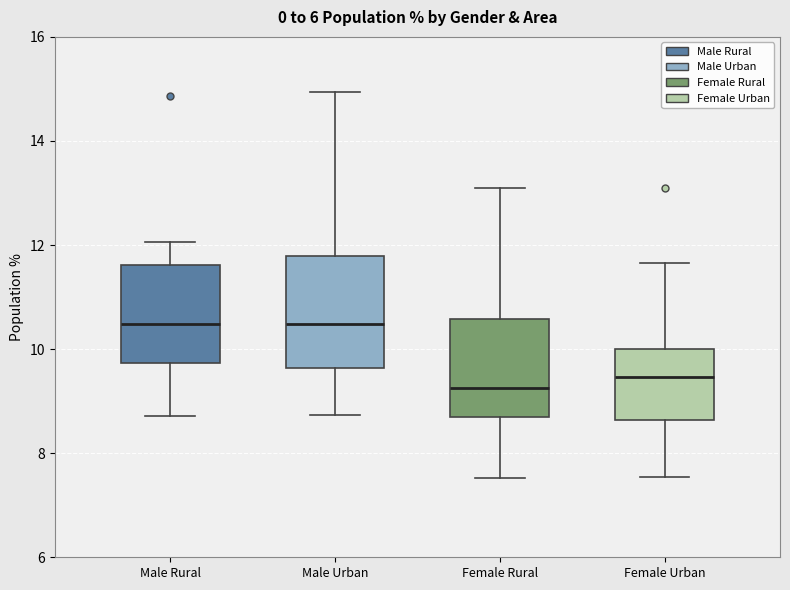

Reading left to right, transcribe this box plot: for each box, give where its median line is, the range the box spans, and where its two whiskers end, as read against the y-axis. The values are not printed on the chart, so give them approximately, as read against the axis.

Male Rural: median 10.4, box 9.8 to 11.6, whiskers 8.8 to 12.0
Male Urban: median 10.4, box 9.6 to 11.8, whiskers 8.8 to 15.0
Female Rural: median 9.2, box 8.8 to 10.6, whiskers 7.6 to 13.0
Female Urban: median 9.4, box 8.6 to 10.0, whiskers 7.6 to 11.6